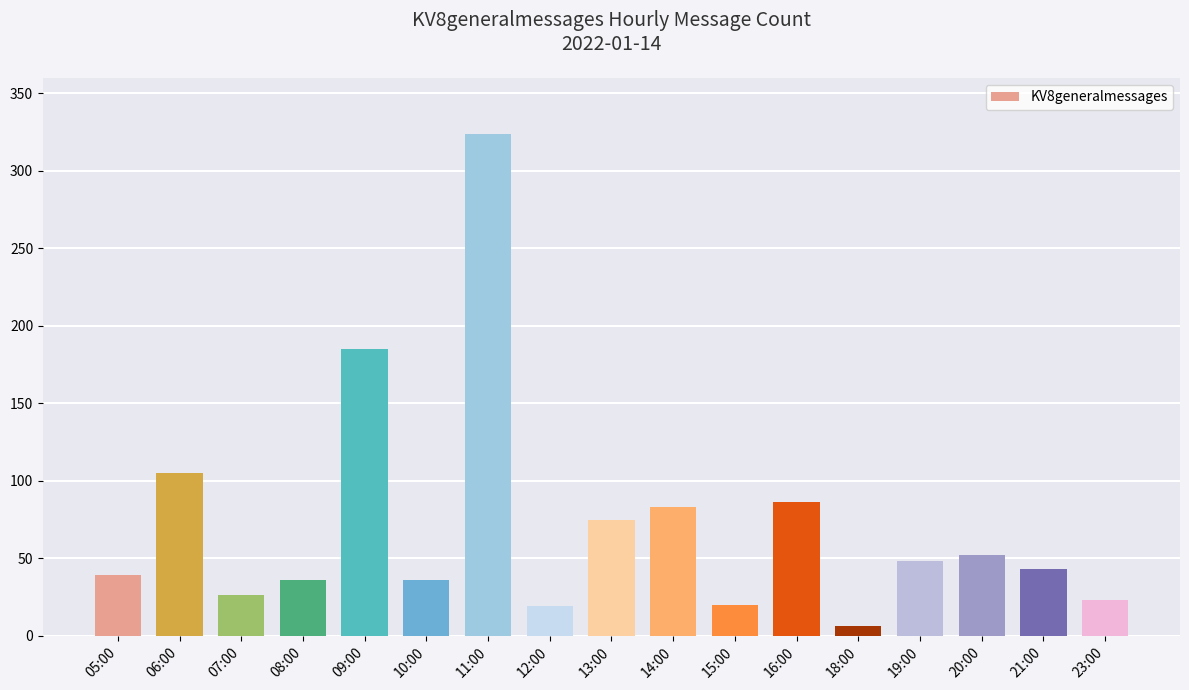

Does the chart contain stacked bars?

No